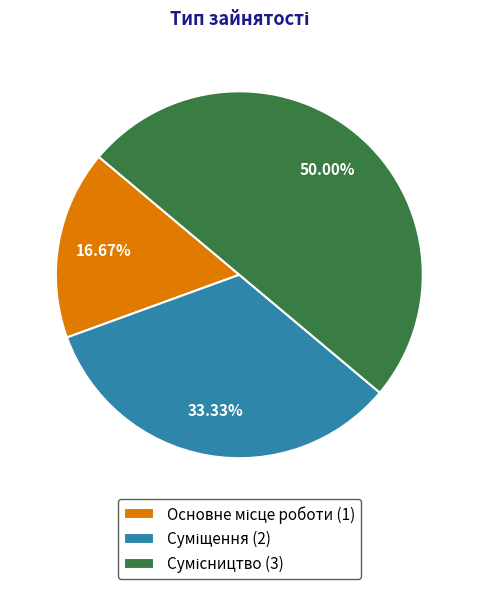

To the nearest percent, what is the difference between the Основне місце роботи and Суміщення slice percentages?

17%